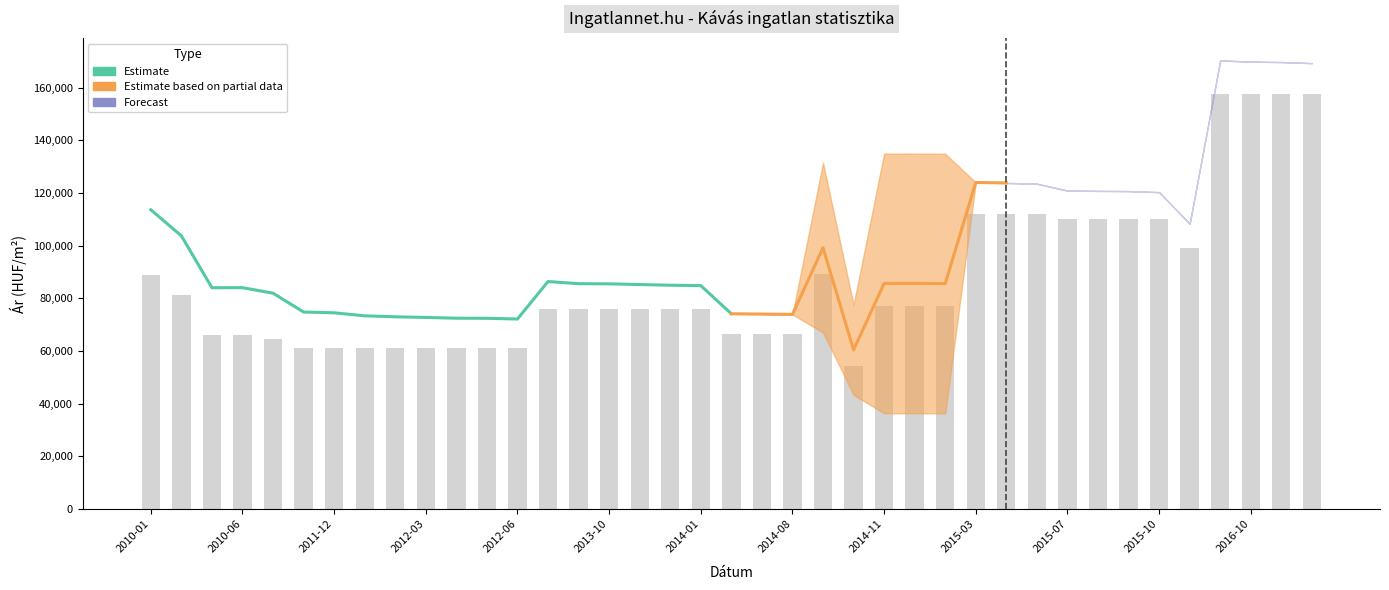

Does the chart contain stacked bars?

No